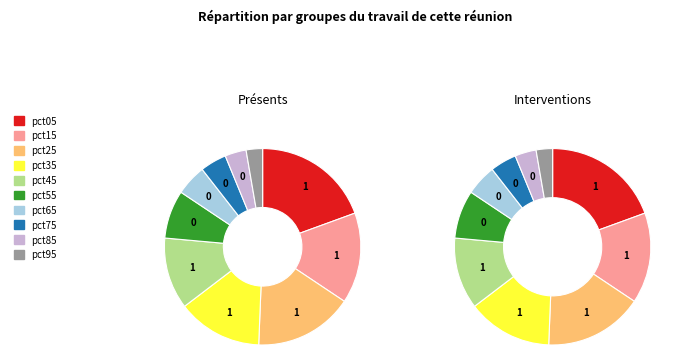

How many segments does this pie chart have?

10